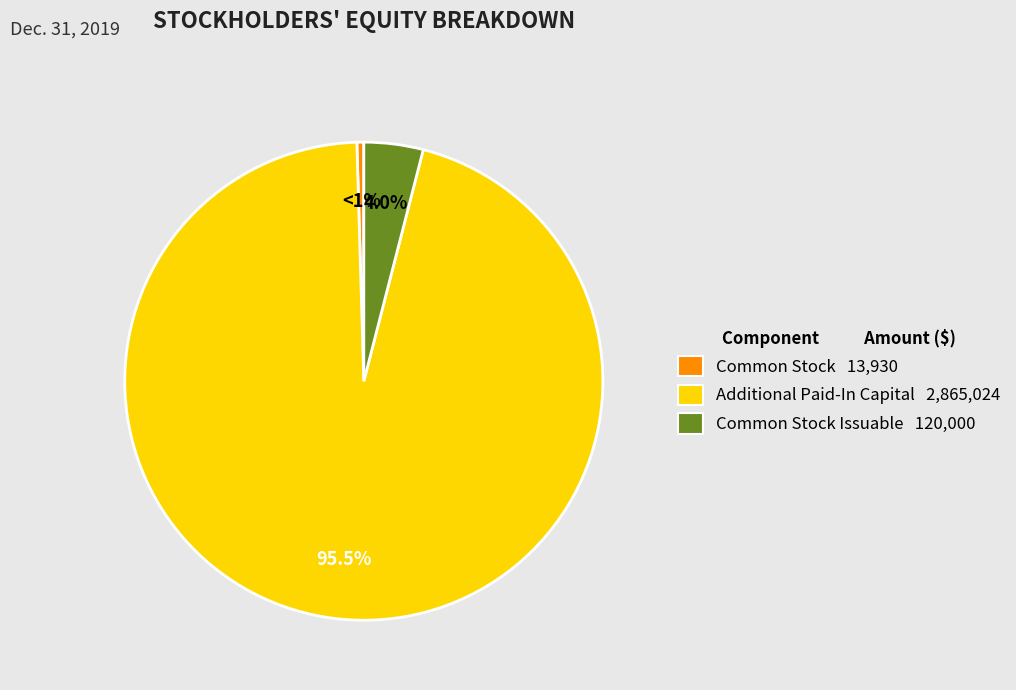

What is the change in value from Common Stock to Additional Paid-In Capital?

+2851094